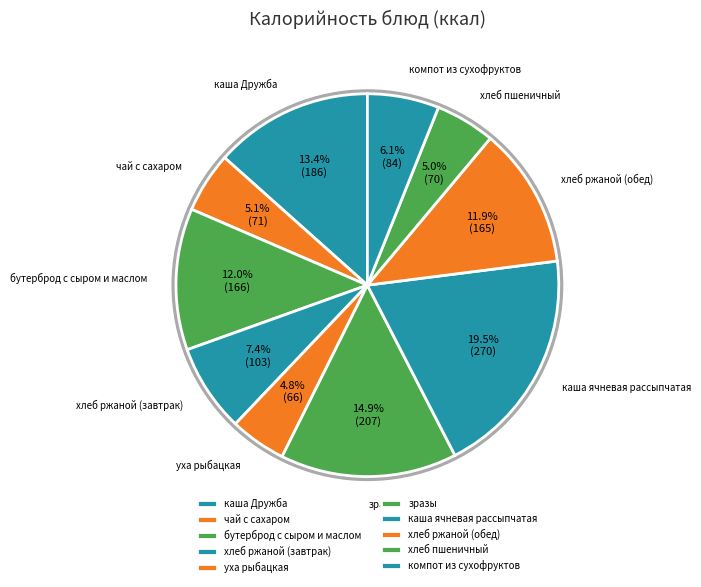

Is it true that хлеб пшеничный is 5% of the pie?

True